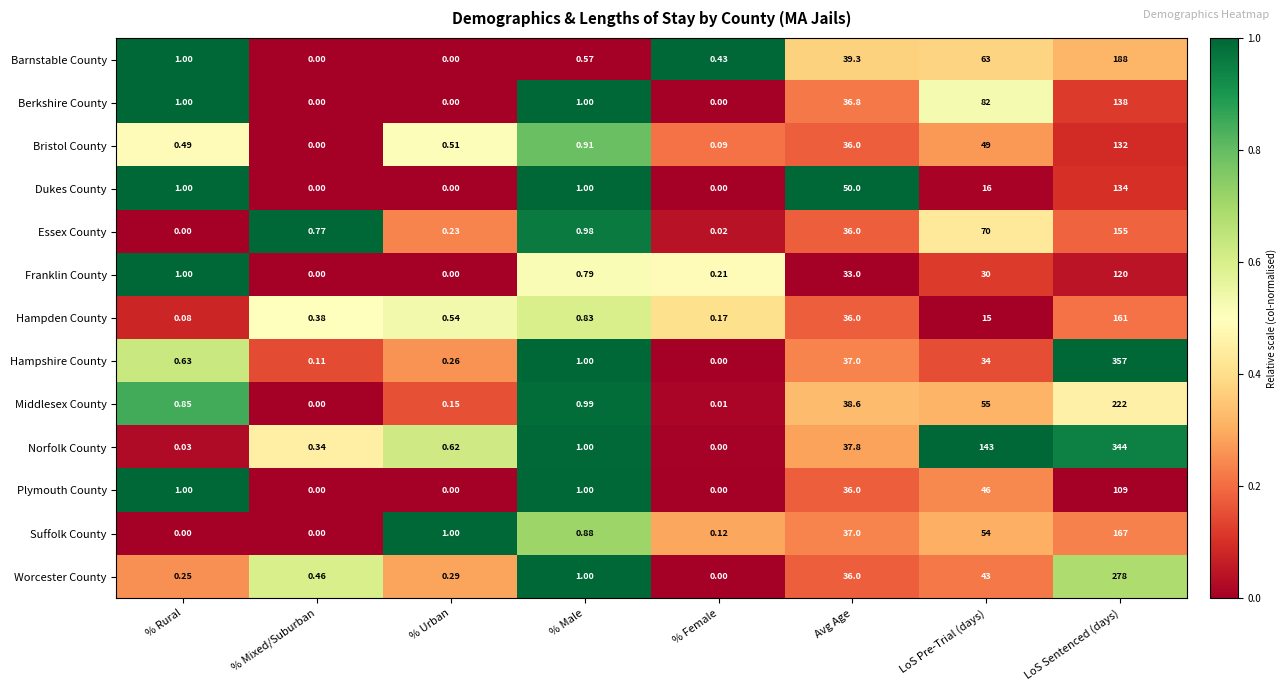

Which series changed the most between % Mixed/Suburban and LoS Pre-Trial (days)?

Norfolk County